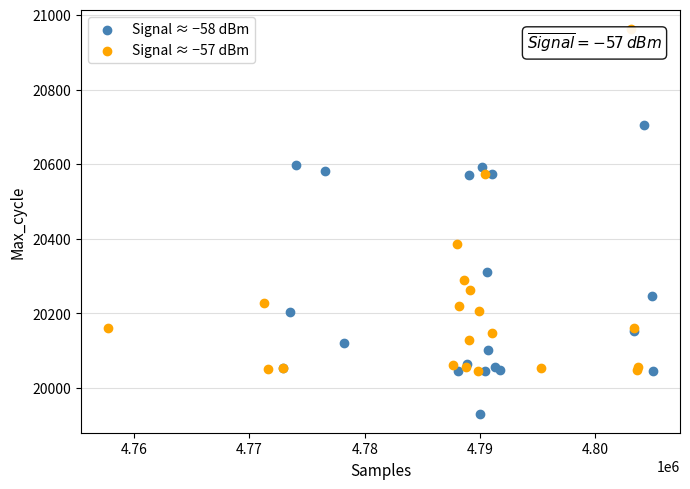

Which series has the largest Y range (max minus min)?

Signal ≈ −57 dBm